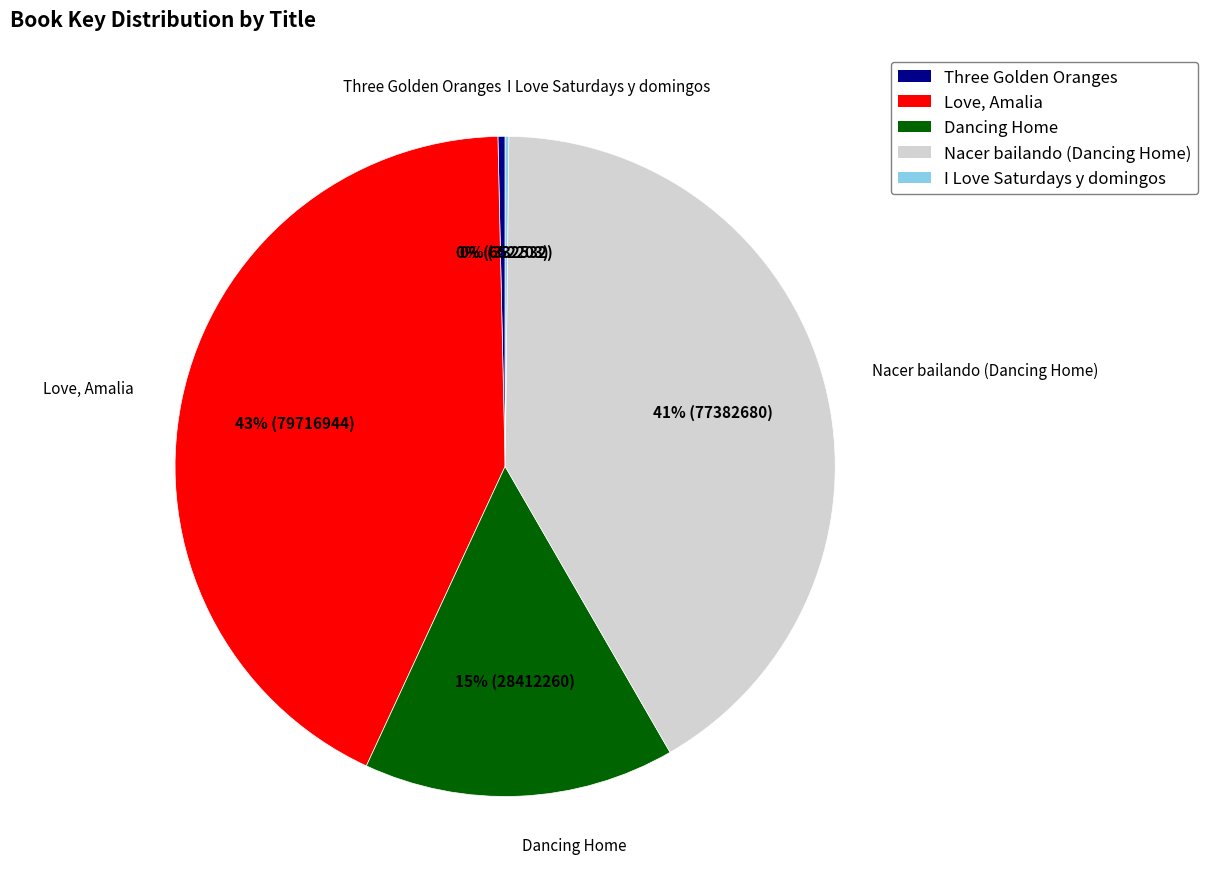

Between Three Golden Oranges and Dancing Home, which is larger?

Dancing Home